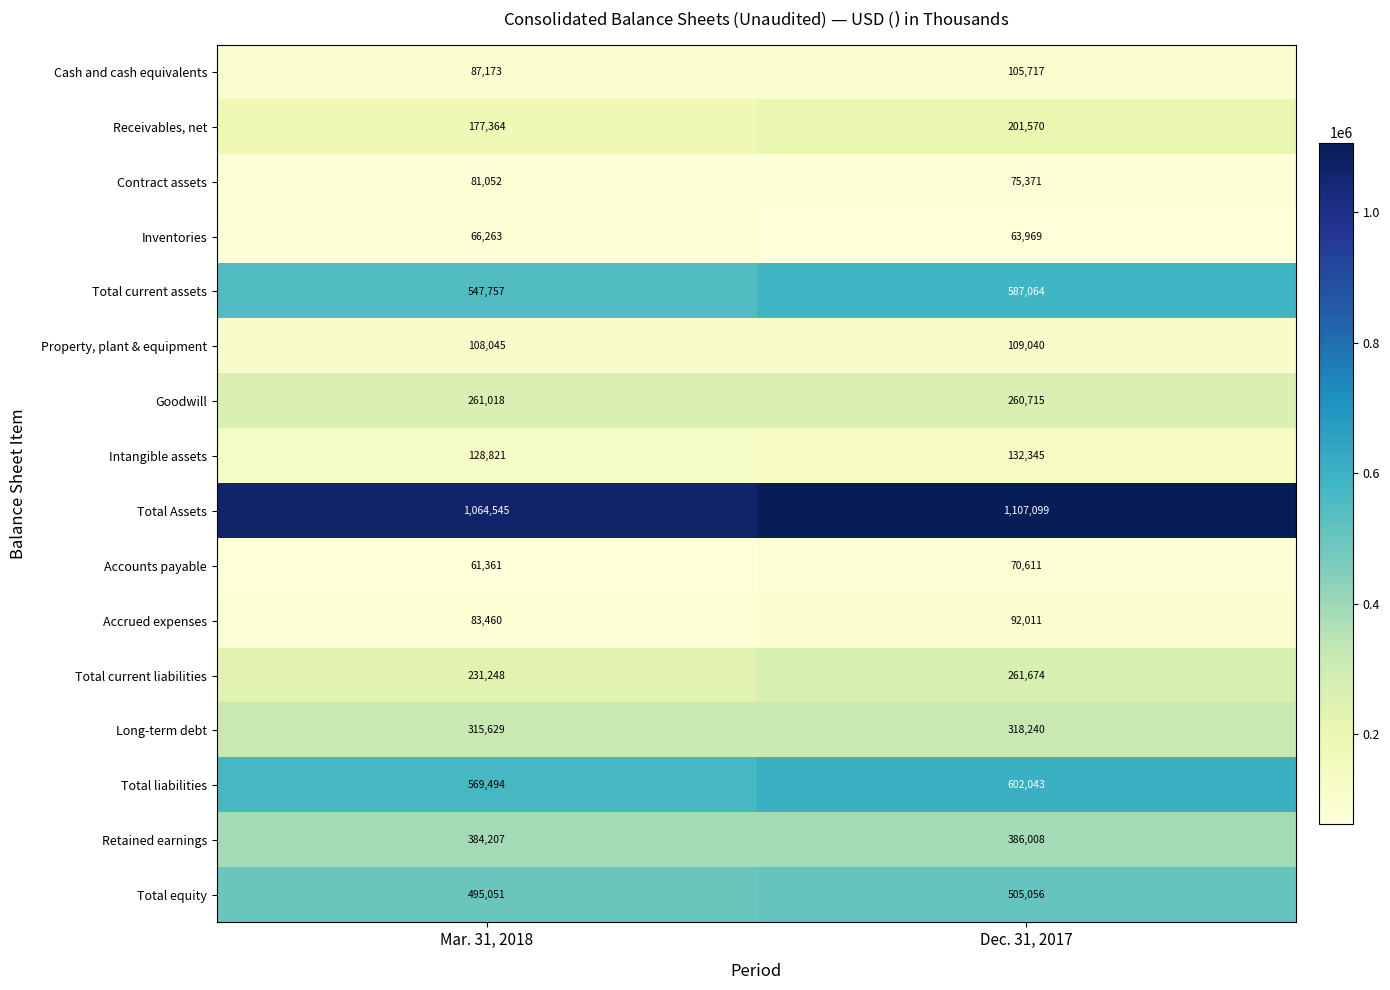

At which category is the sum across all series the highest?

Dec. 31, 2017